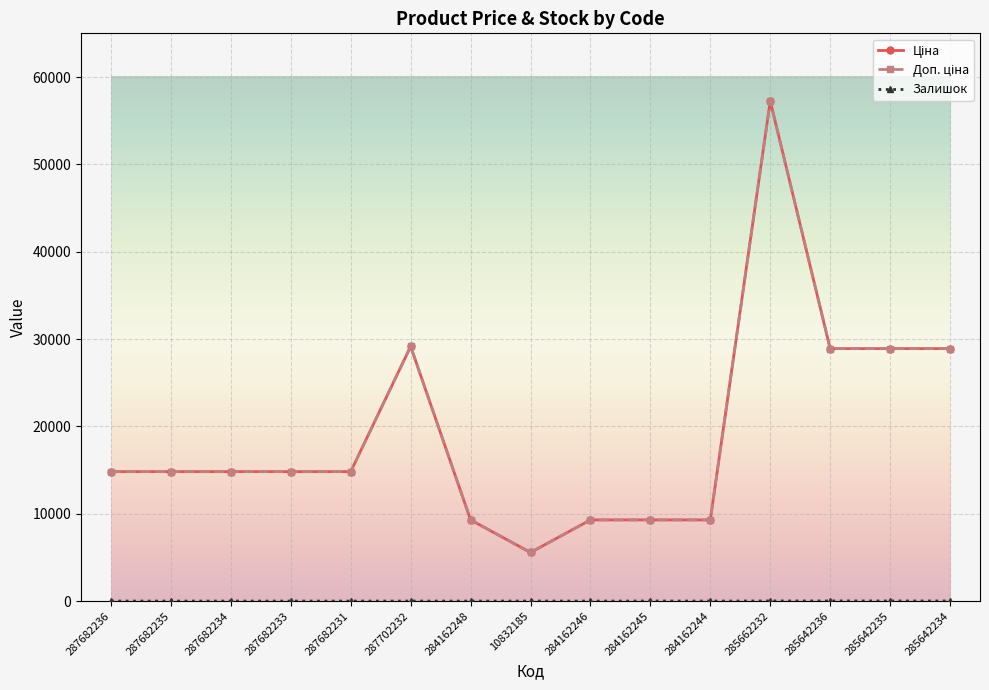

Does the chart have visible grid lines?

Yes